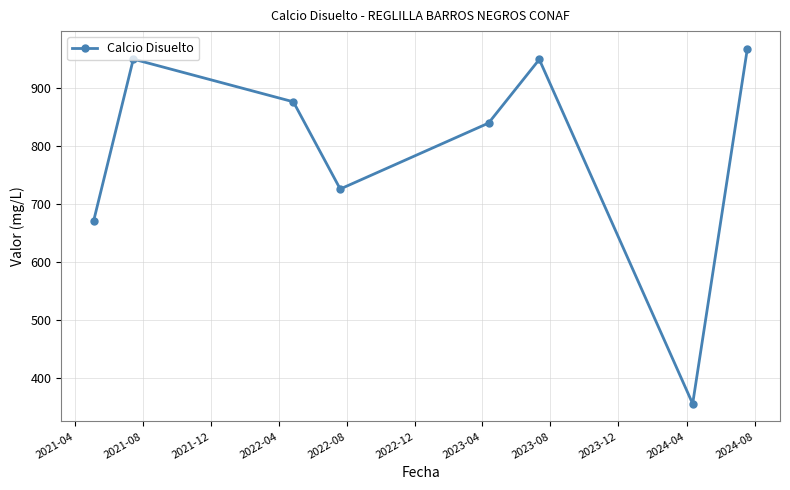

Is this an area chart (filled region under the line)?

No